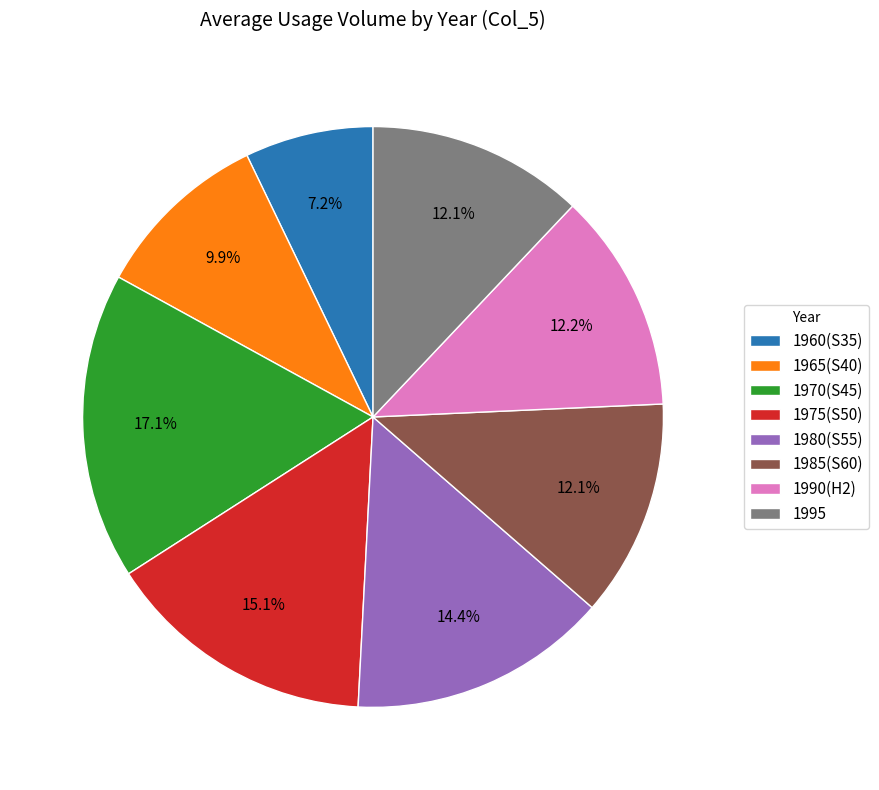

Is there a majority slice in this chart?

No